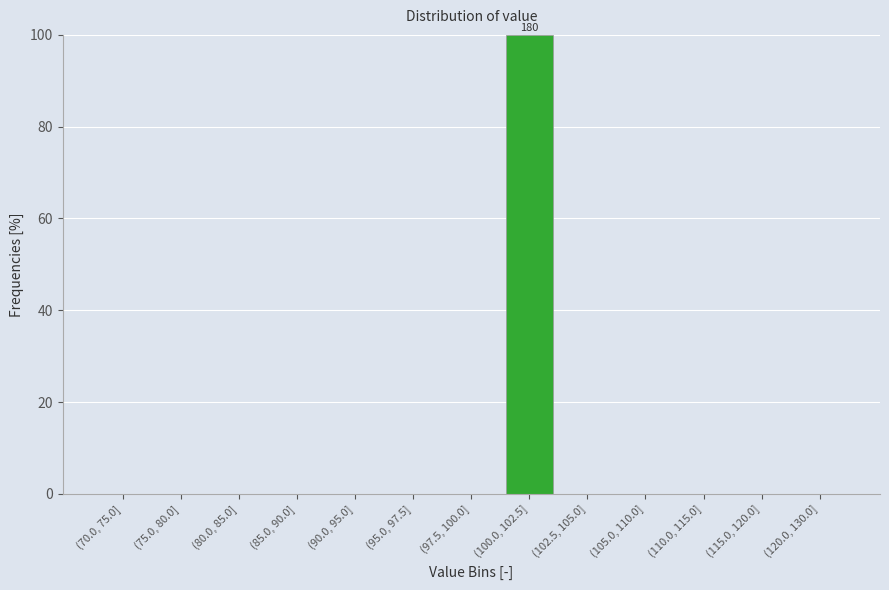

Reading left to right, what are all the values shown in this chart?

(70.0, 75.0]=0	(75.0, 80.0]=0	(80.0, 85.0]=0	(85.0, 90.0]=0	(90.0, 95.0]=0	(95.0, 97.5]=0	(97.5, 100.0]=0	(100.0, 102.5]=100	(102.5, 105.0]=0	(105.0, 110.0]=0	(110.0, 115.0]=0	(115.0, 120.0]=0	(120.0, 130.0]=0